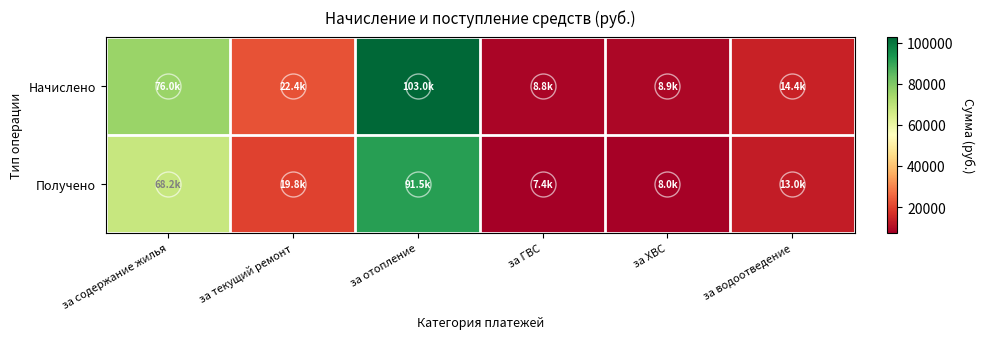

Reading left to right, what are all the values shown in this chart?

Начислено: за содержание жилья=76045.1	за текущий ремонт=22402.8	за отопление=103031.9	за ГВС=8760.7	за ХВС=8924.7	за водоотведение=14431.6
Получено: за содержание жилья=68161.4	за текущий ремонт=19819.8	за отопление=91484.8	за ГВС=7381.9	за ХВС=8047.0	за водоотведение=13047.2